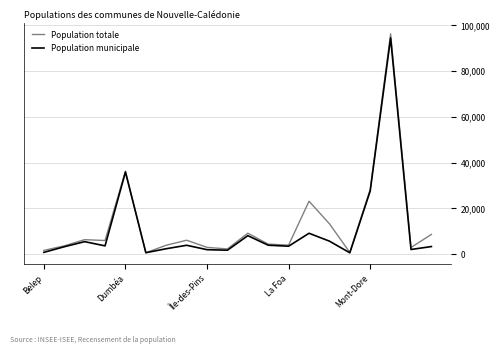

Which series has the widest spread of values?

Population totale